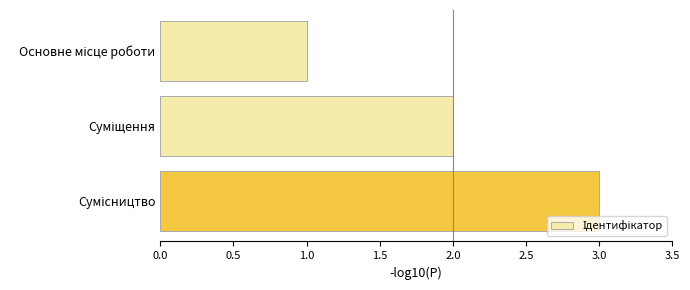

What is the sum of all values?

6